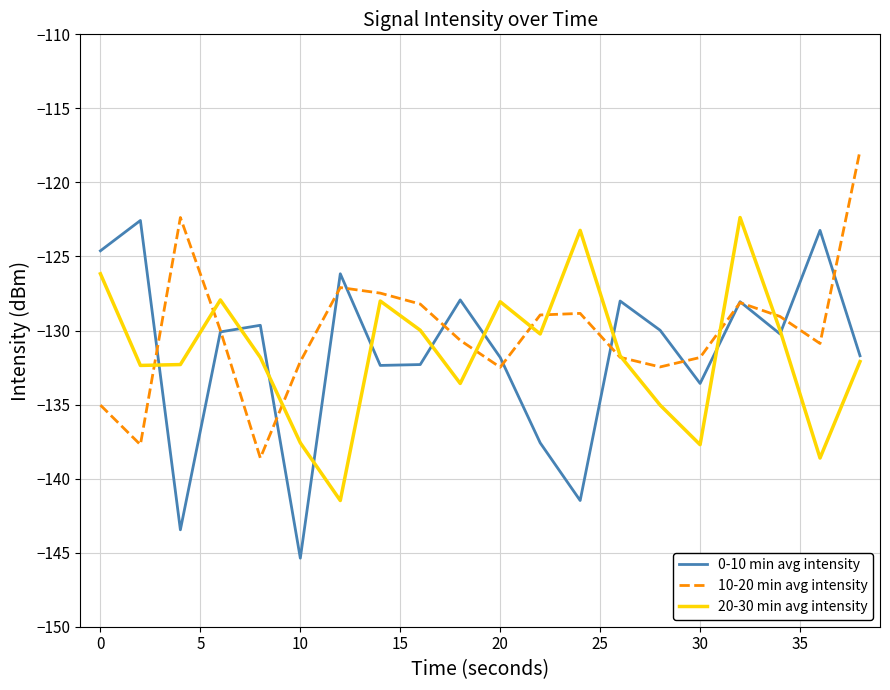

Which series has the largest range (max minus min)?

0-10 min avg intensity